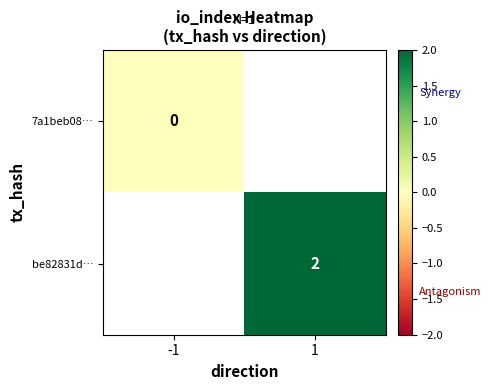

Is it true that be82831d… equals 0 at 1?

False